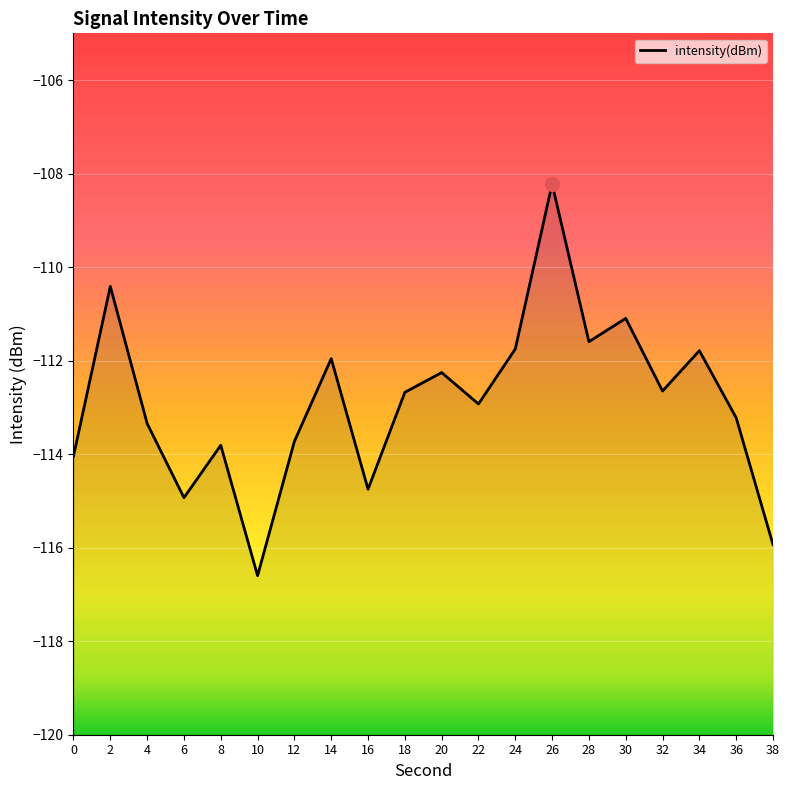

Reading left to right, what are all the values shown in this chart?

0=-114.0	2=-110.4	4=-113.3	6=-114.9	8=-113.8	10=-116.6	12=-113.7	14=-112.0	16=-114.7	18=-112.7	20=-112.3	22=-112.9	24=-111.8	26=-108.2	28=-111.6	30=-111.1	32=-112.6	34=-111.8	36=-113.2	38=-115.9